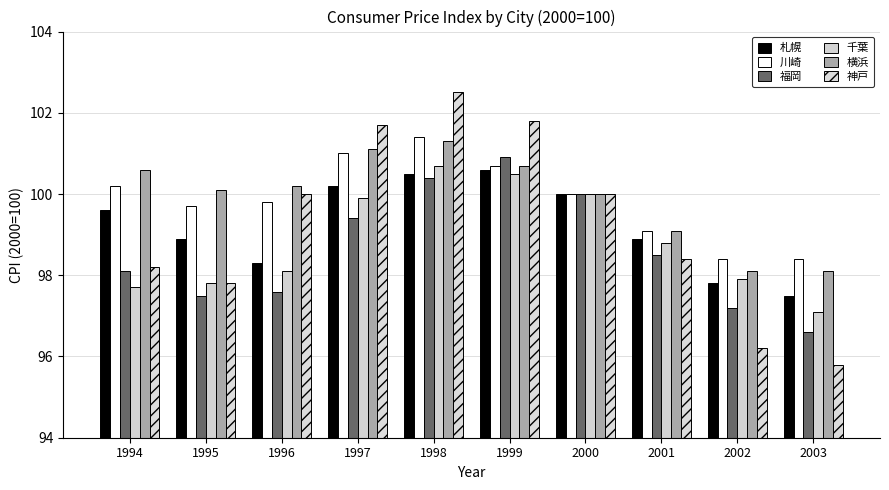

Is the value of 神戸 at 1995 greater than the value of 福岡 at 1996?

Yes